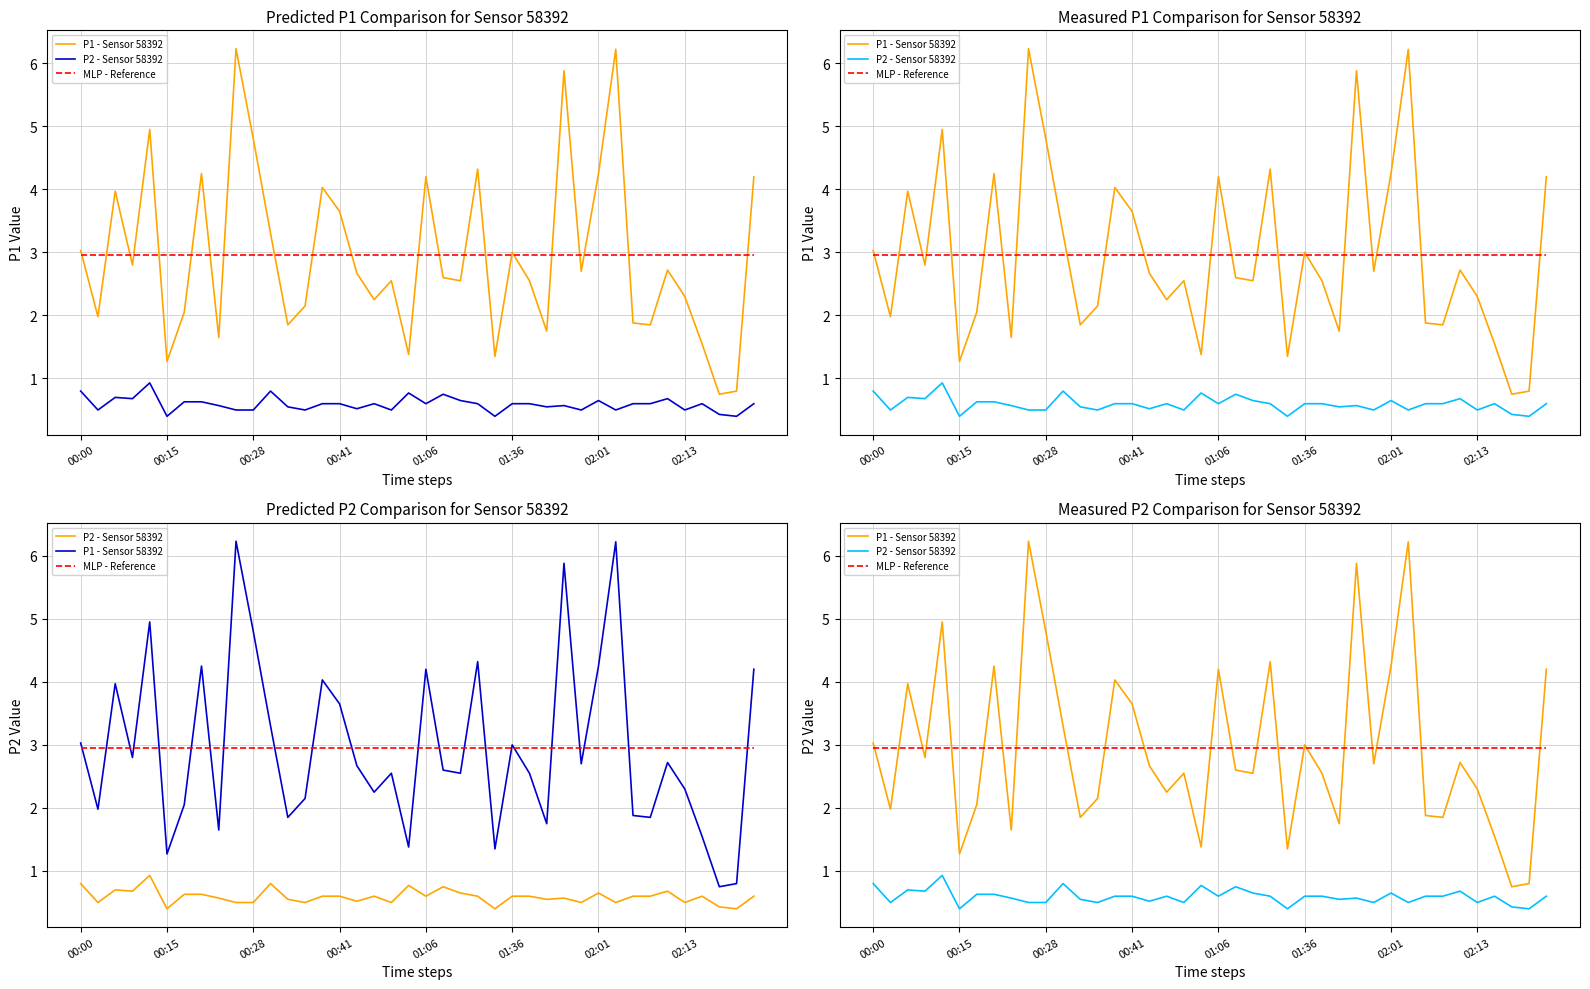

Reading left to right, list all the values displayed in this chart.

P1 - Sensor 58392: 3.0	2.0	4.0	2.8	5.0	1.3	2.0	4.2	1.6	6.2	4.8	3.3	1.9	2.1	4.0	3.6	2.7	2.2	2.5	1.4	4.2	2.6	2.5	4.3	1.4	3.0	2.5	1.8	5.9	2.7	4.2	6.2	1.9	1.9	2.7	2.3	1.6	0.8	0.8	4.2
P2 - Sensor 58392: 0.8	0.5	0.7	0.7	0.9	0.4	0.6	0.6	0.6	0.5	0.5	0.8	0.6	0.5	0.6	0.6	0.5	0.6	0.5	0.8	0.6	0.8	0.7	0.6	0.4	0.6	0.6	0.6	0.6	0.5	0.7	0.5	0.6	0.6	0.7	0.5	0.6	0.4	0.4	0.6
MLP - Reference: 3.0	3.0	3.0	3.0	3.0	3.0	3.0	3.0	3.0	3.0	3.0	3.0	3.0	3.0	3.0	3.0	3.0	3.0	3.0	3.0	3.0	3.0	3.0	3.0	3.0	3.0	3.0	3.0	3.0	3.0	3.0	3.0	3.0	3.0	3.0	3.0	3.0	3.0	3.0	3.0